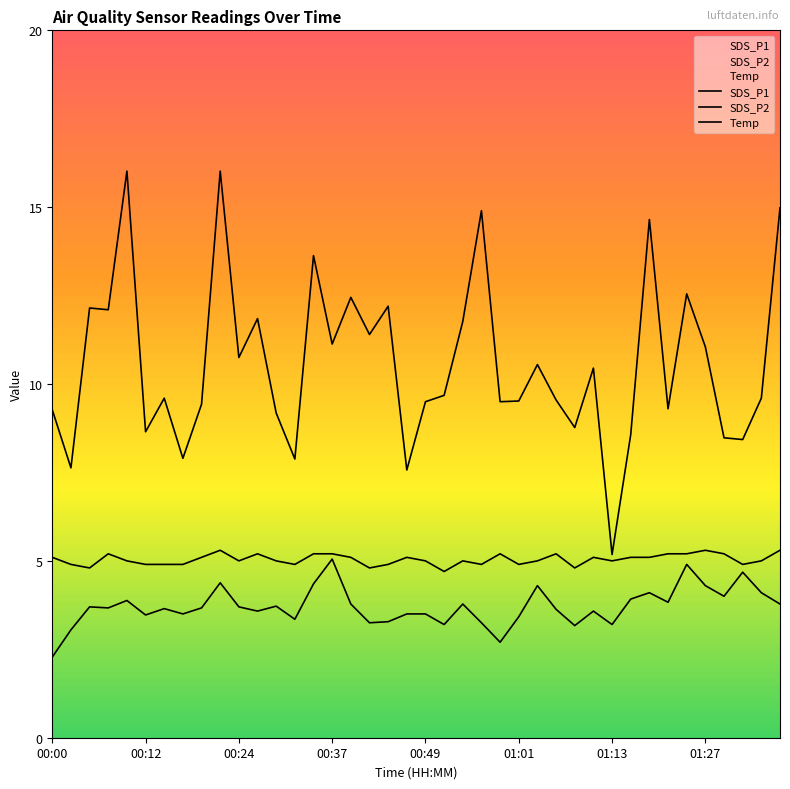

Is the value of SDS_P1 at 00:24 greater than the value of SDS_P2 at 00:00?

Yes